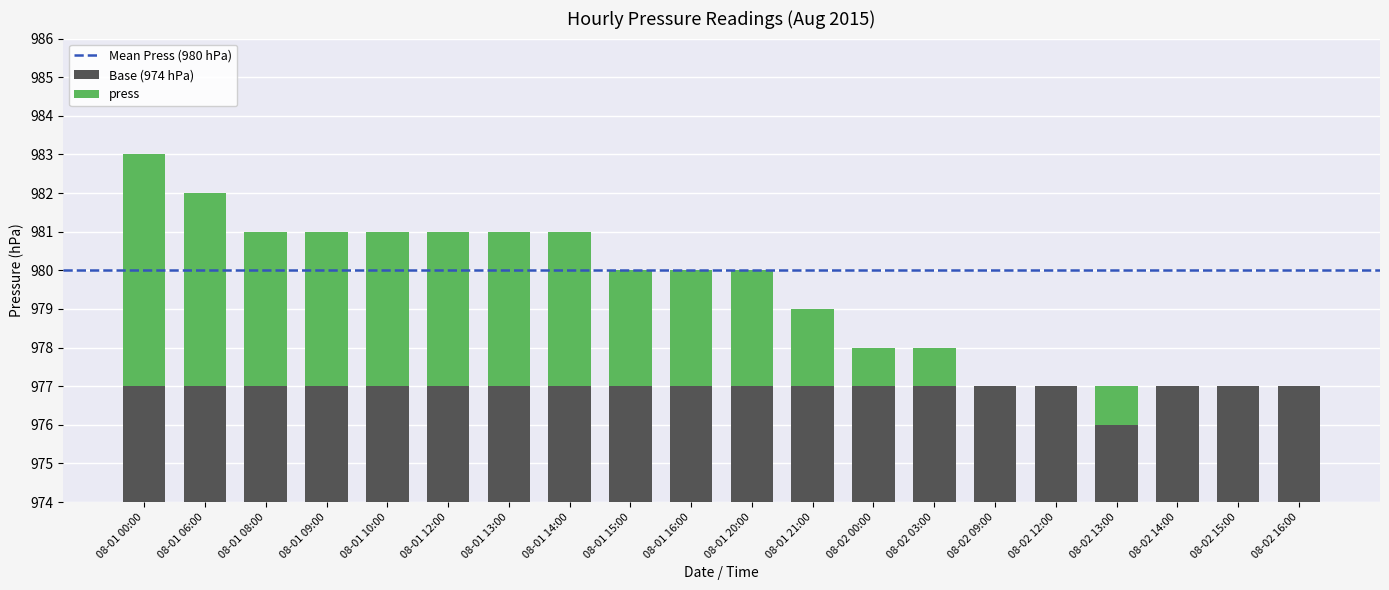

Is it true that the value at 08-01 20:00 is 3?

True